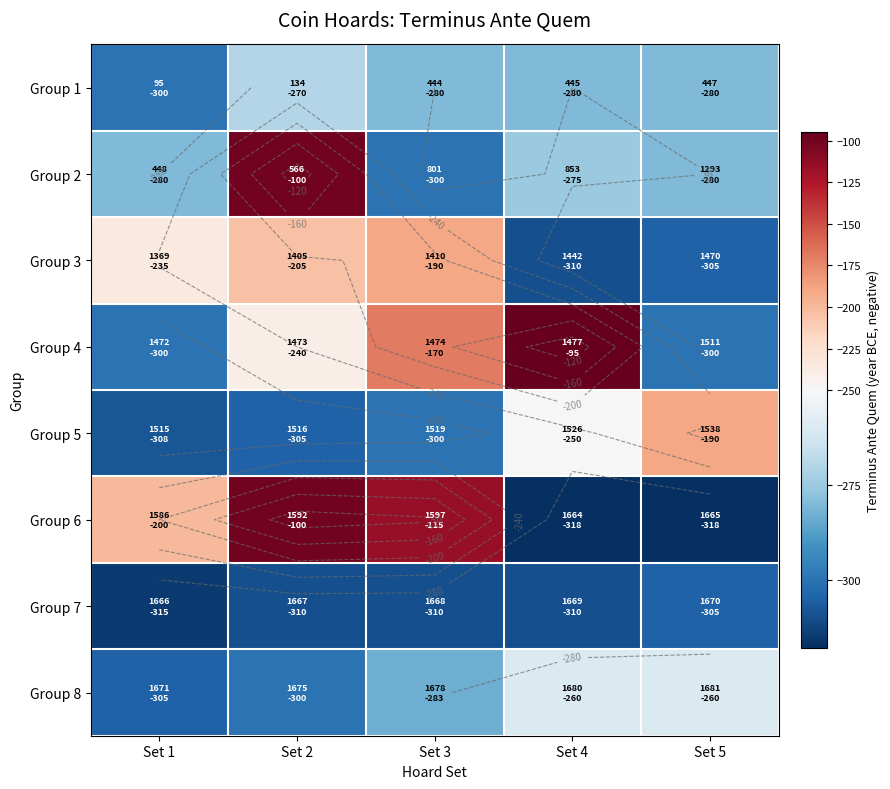

What is the difference between the maximum and minimum values in the Group 5 series?

118